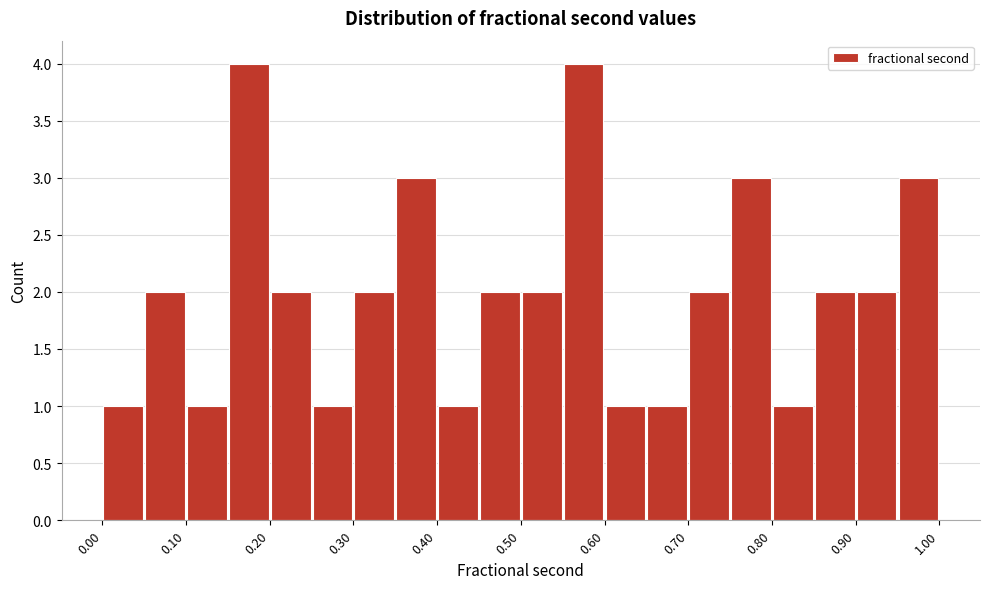

Reading left to right, list every bar in this chart as the range it spans on the x-axis followed by its height. The values are not printed on the chart, so give them approximately, as read against the axis.

0.00 to 0.05: 1
0.05 to 0.10: 2
0.10 to 0.15: 1
0.15 to 0.20: 4
0.20 to 0.25: 2
0.25 to 0.30: 1
0.30 to 0.35: 2
0.35 to 0.40: 3
0.40 to 0.45: 1
0.45 to 0.50: 2
0.50 to 0.55: 2
0.55 to 0.60: 4
0.60 to 0.65: 1
0.65 to 0.70: 1
0.70 to 0.75: 2
0.75 to 0.80: 3
0.80 to 0.85: 1
0.85 to 0.90: 2
0.90 to 0.95: 2
0.95 to 1.00: 3